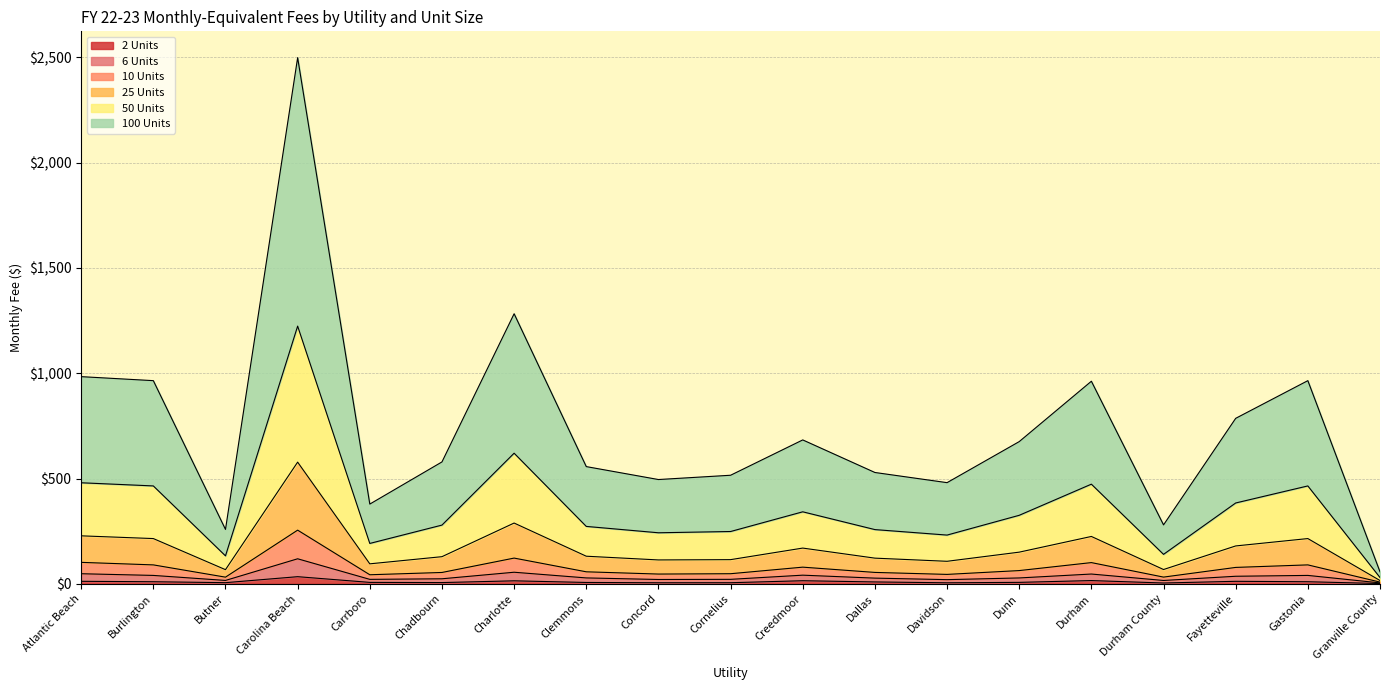

At which category is the sum across all series the highest?

Carolina Beach